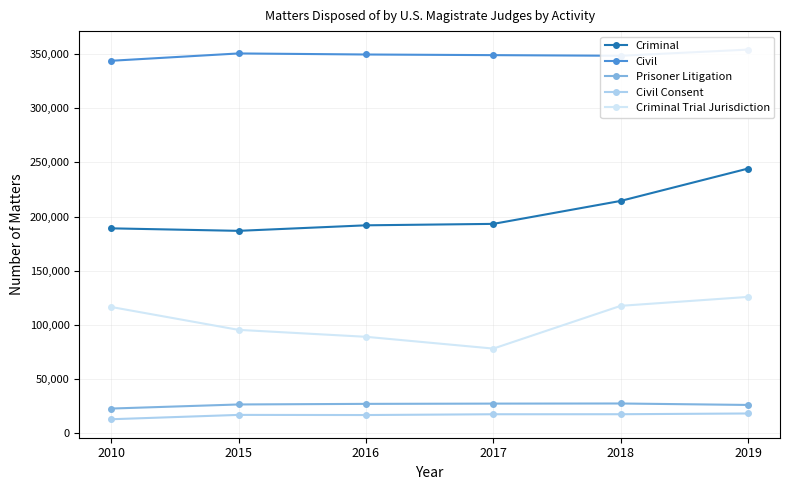

Is the value of Criminal at 2017 greater than the value of Criminal Trial Jurisdiction at 2015?

Yes